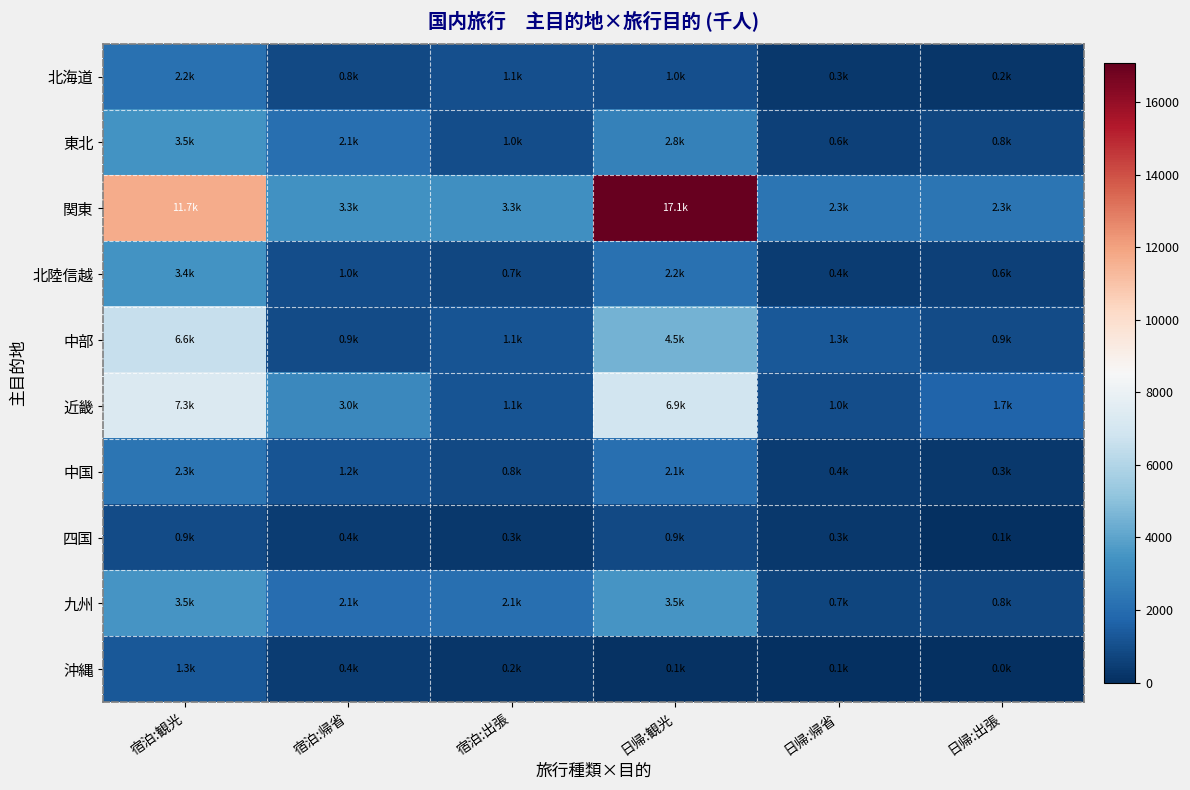

At 日帰:出張, list the series in order from smallest to largest.

沖縄, 四国, 北海道, 中国, 北陸信越, 九州, 東北, 中部, 近畿, 関東